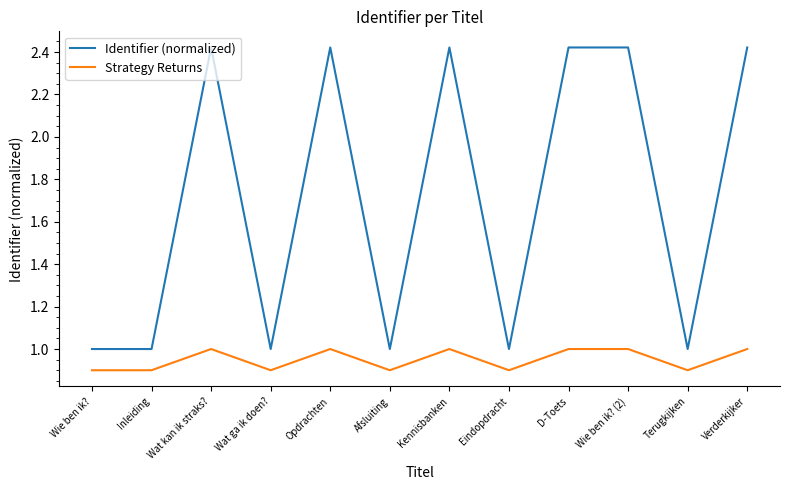

Is the value of Strategy Returns at D-Toets greater than the value of Identifier (normalized) at Opdrachten?

No